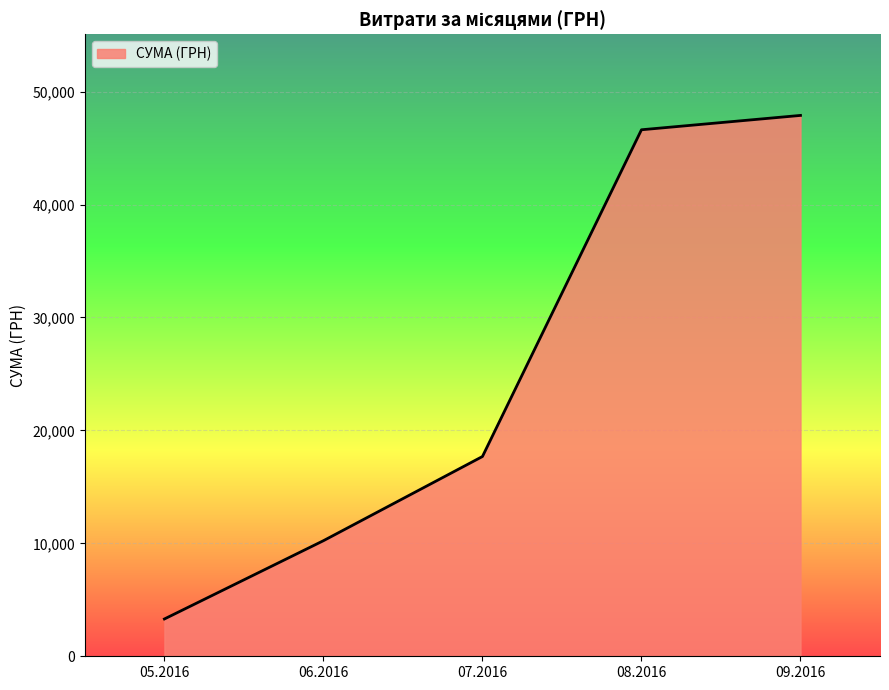

Is it true that the value at 05.2016 is 3303.3?

True